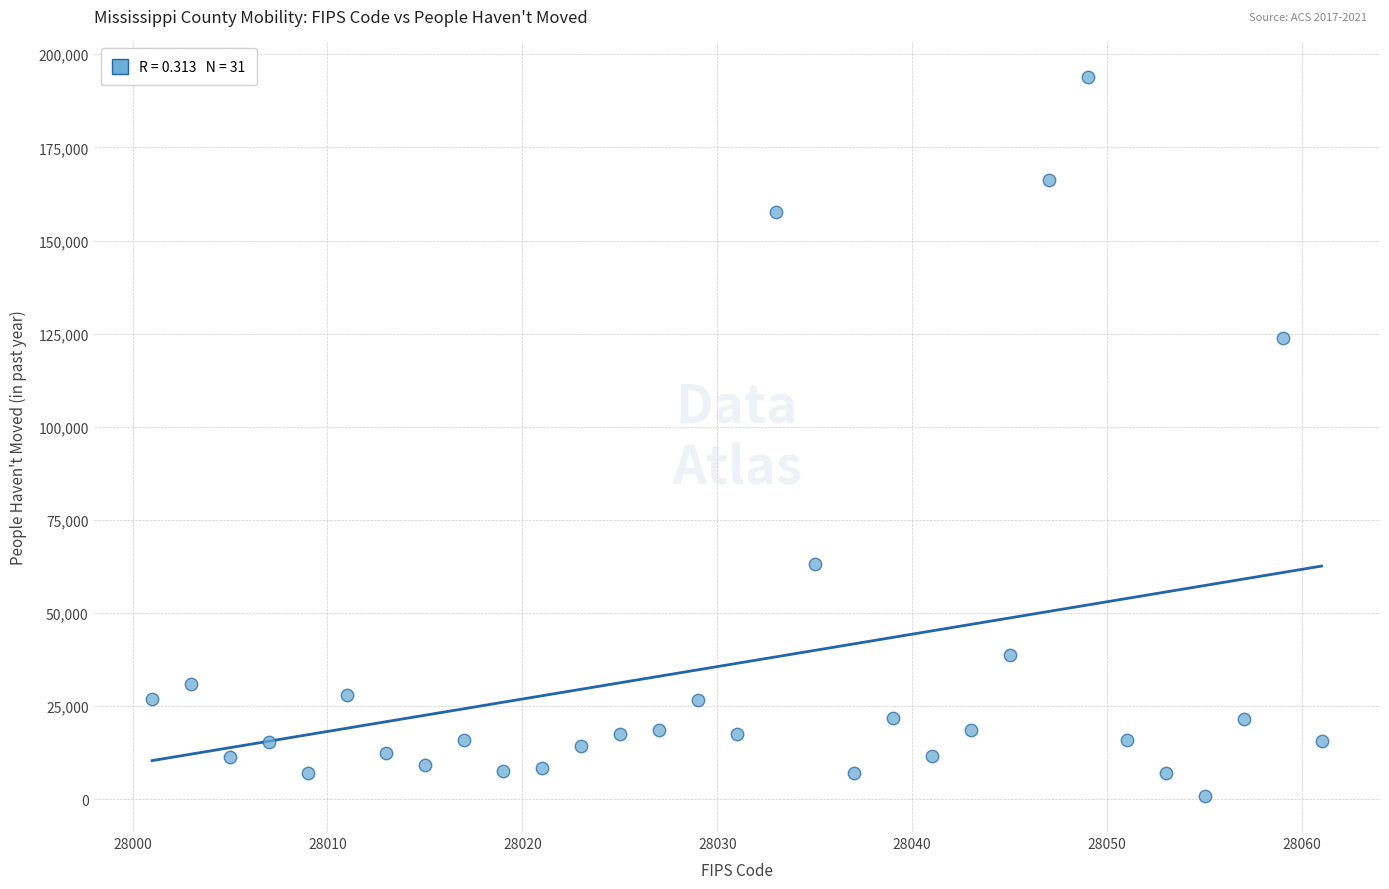

What Y value in the scatter plot is closest to 97347?

123726